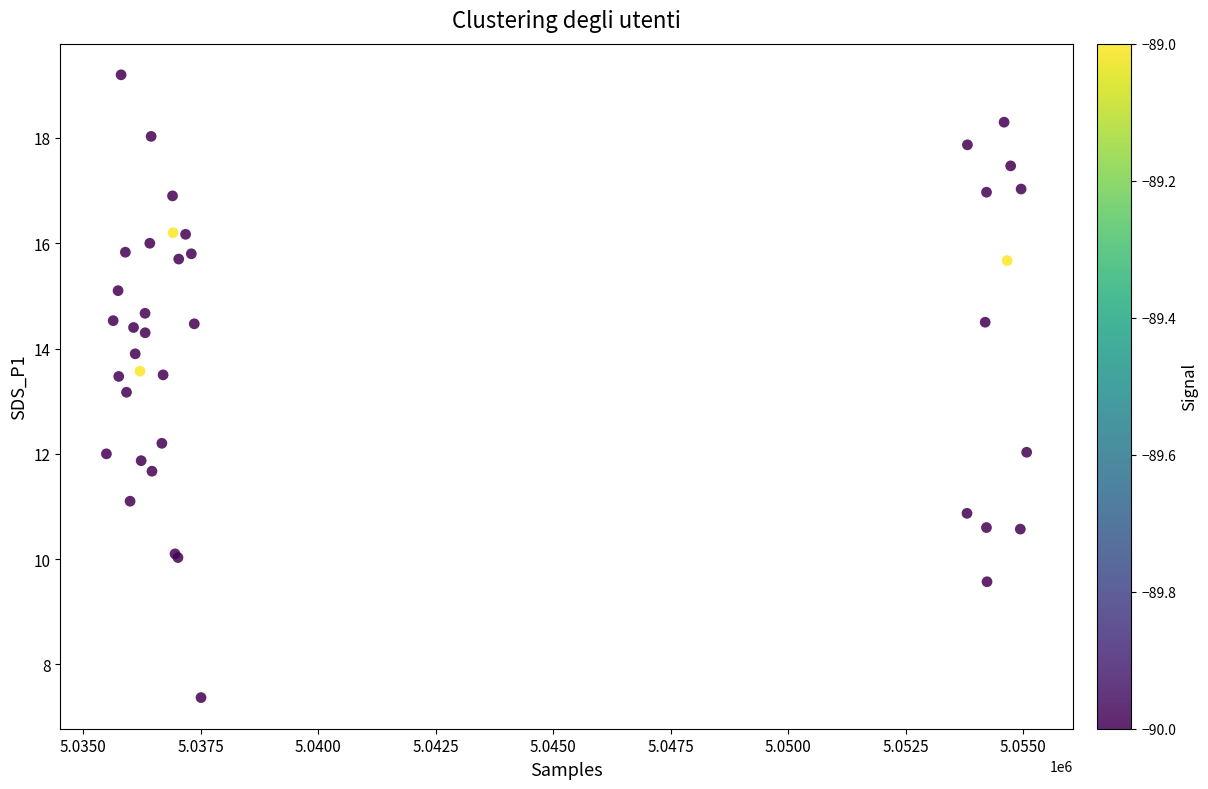

What Y value in the scatter plot is closest to 13?

13.2